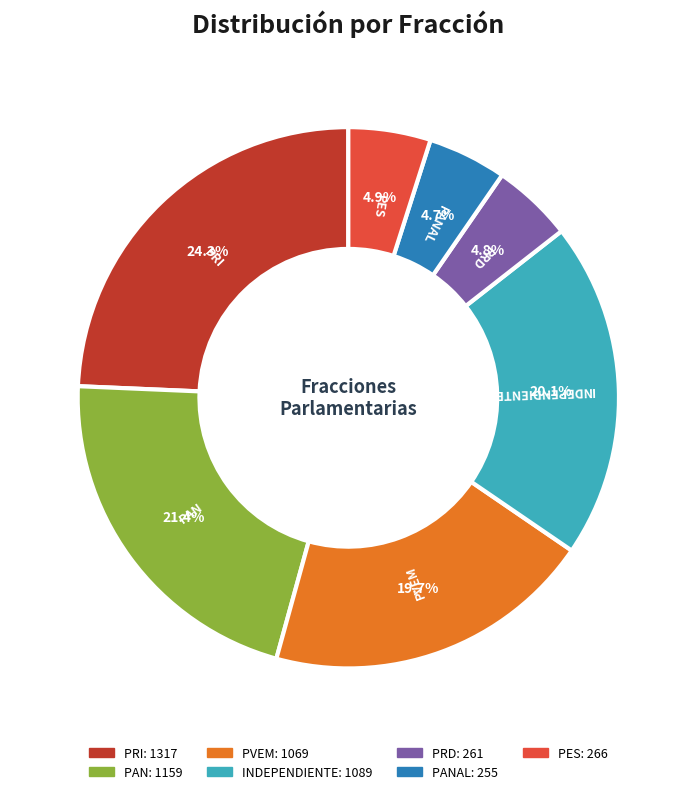

How many slices are in this pie chart?

7